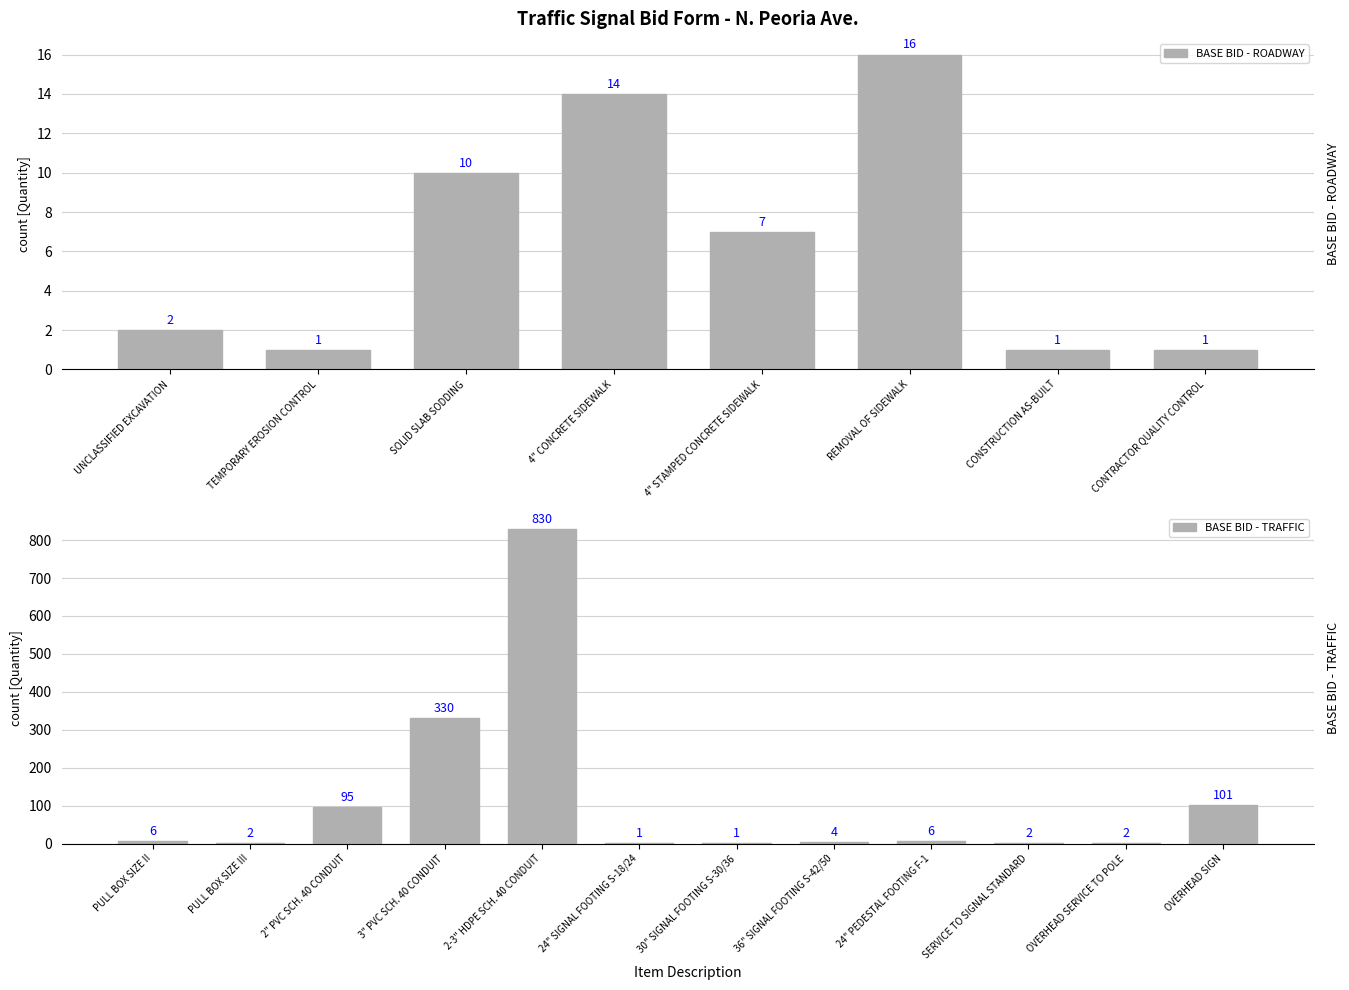

What is the smallest value displayed?

1